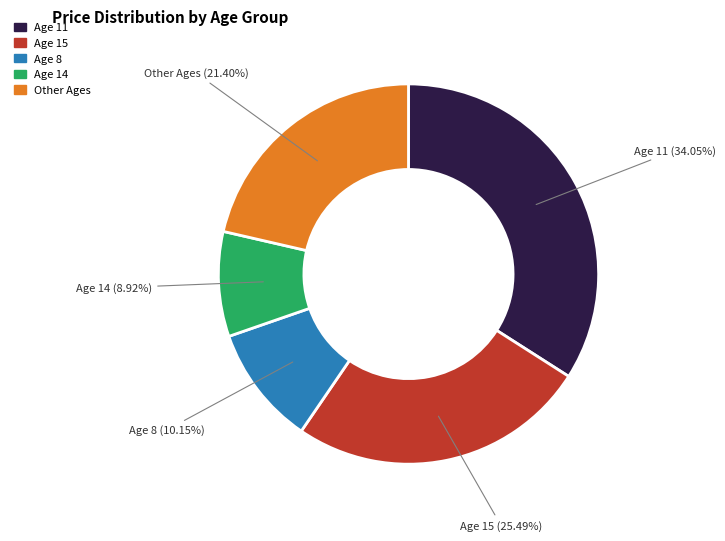

To the nearest percent, what is the difference between the largest and smallest slice percentages?

25%